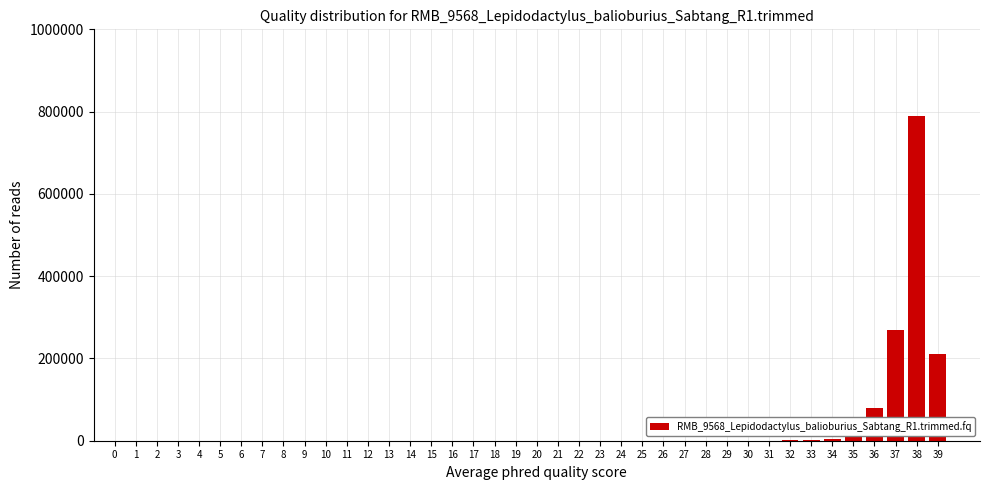

What is the maximum value shown in the chart?

790000